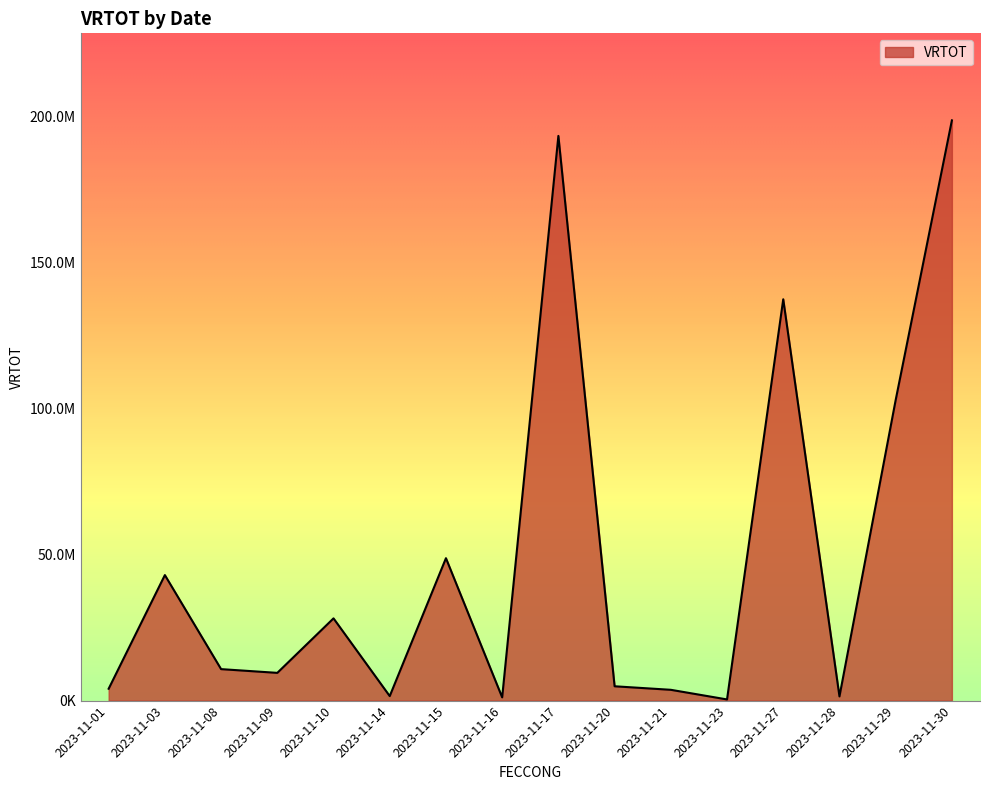

Does the chart have visible grid lines?

No